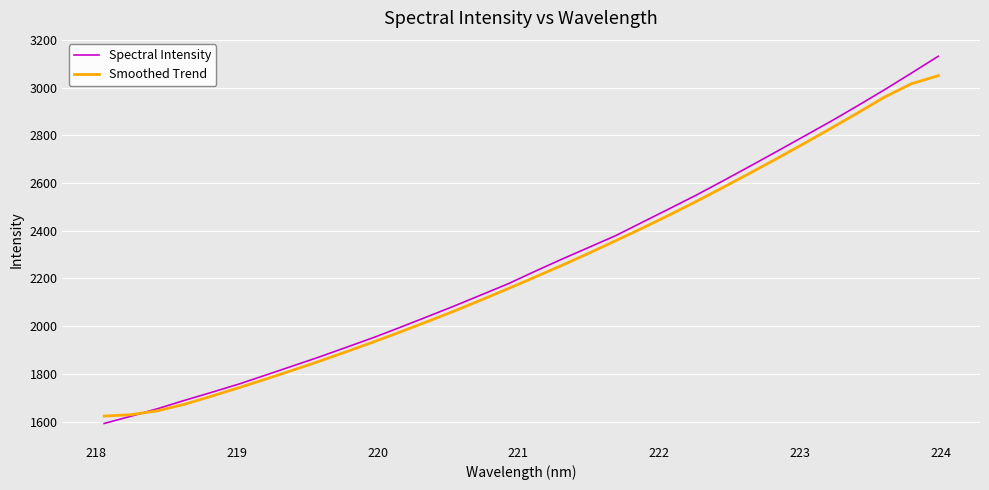

Which series has the largest range (max minus min)?

Spectral Intensity